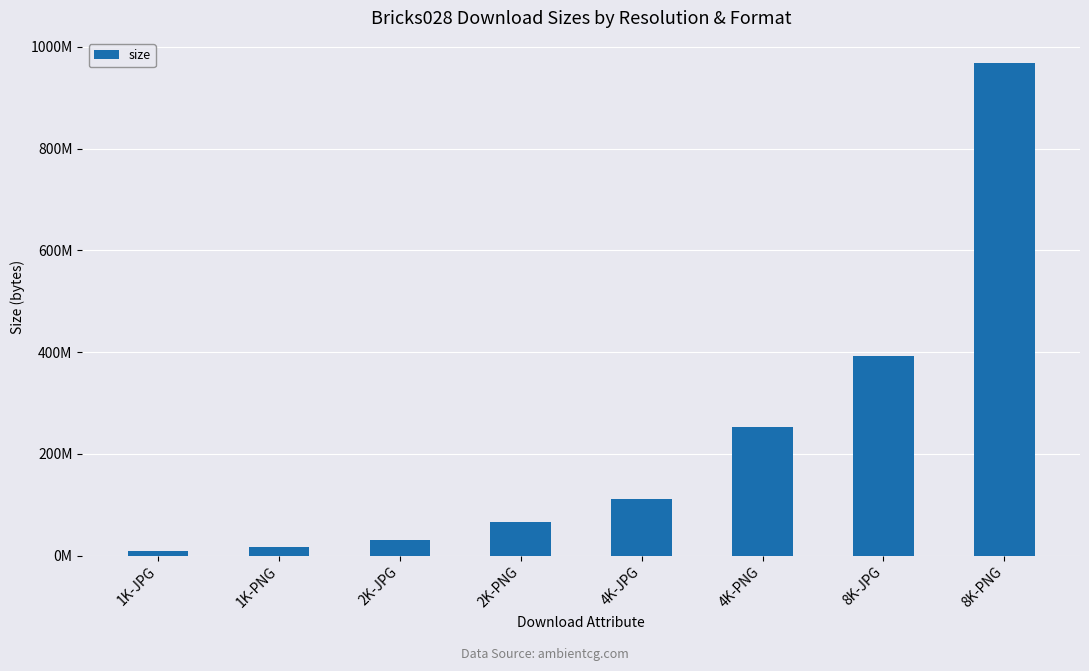

What is the difference between the second highest and minimum values?

383037799